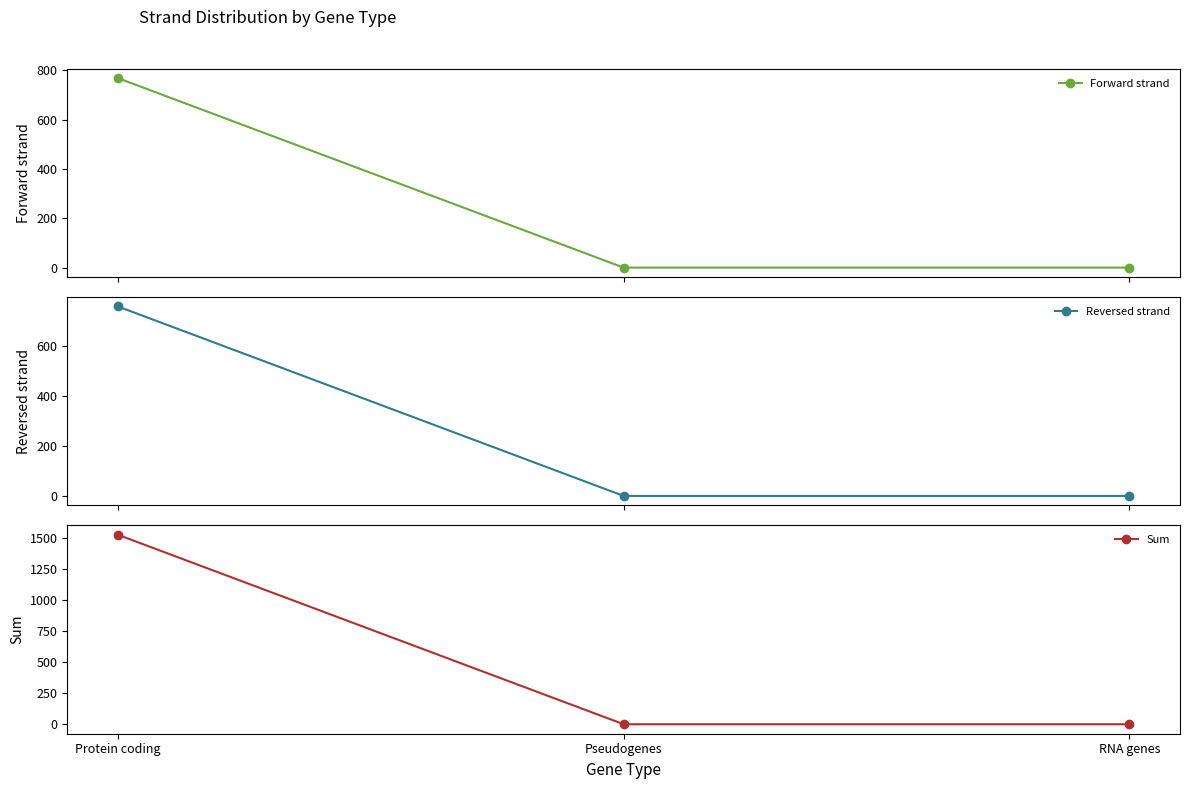

How many values in Sum are above zero?

1